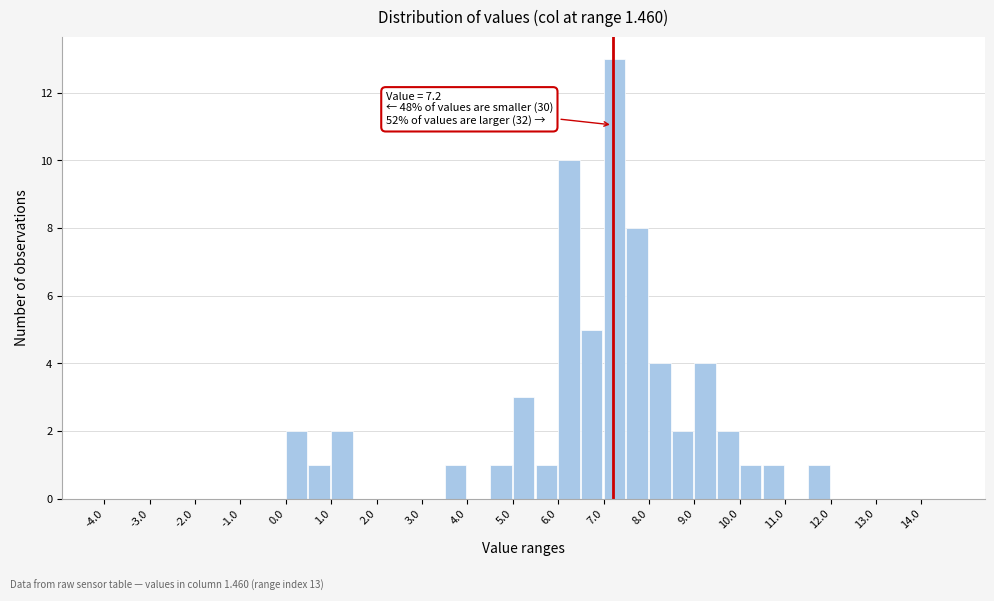

Which range on the x-axis has the tallest bar?

7.0 to 7.5